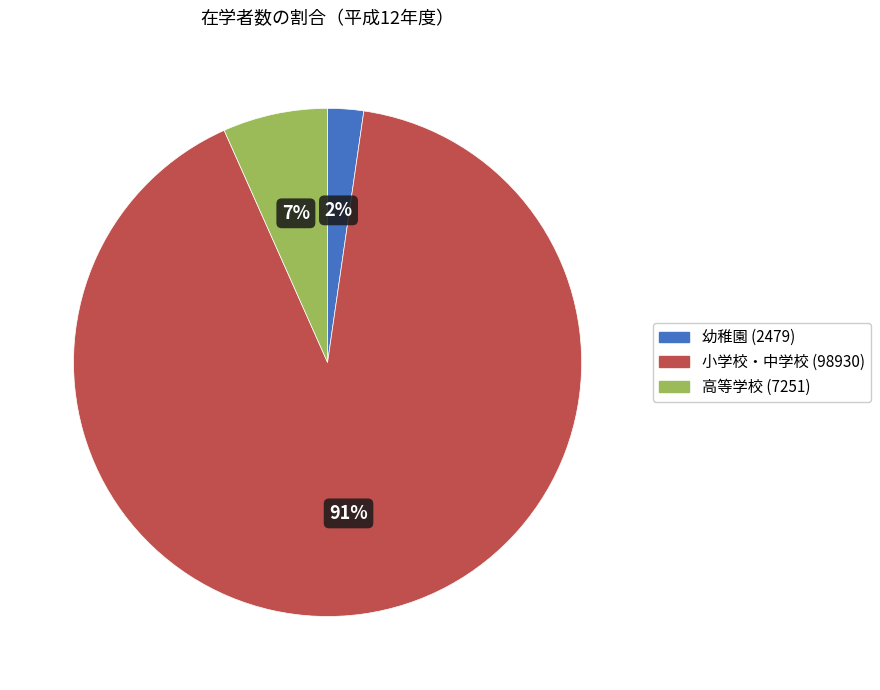

Is there any slice that represents more than half of the pie?

Yes